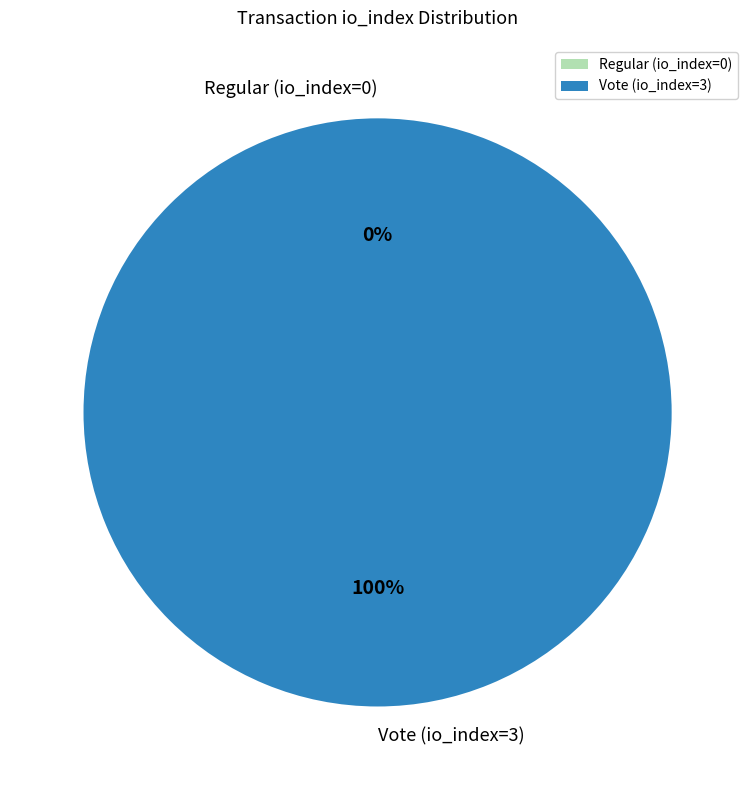

To the nearest percent, what is the difference between the largest and smallest slice percentages?

100%